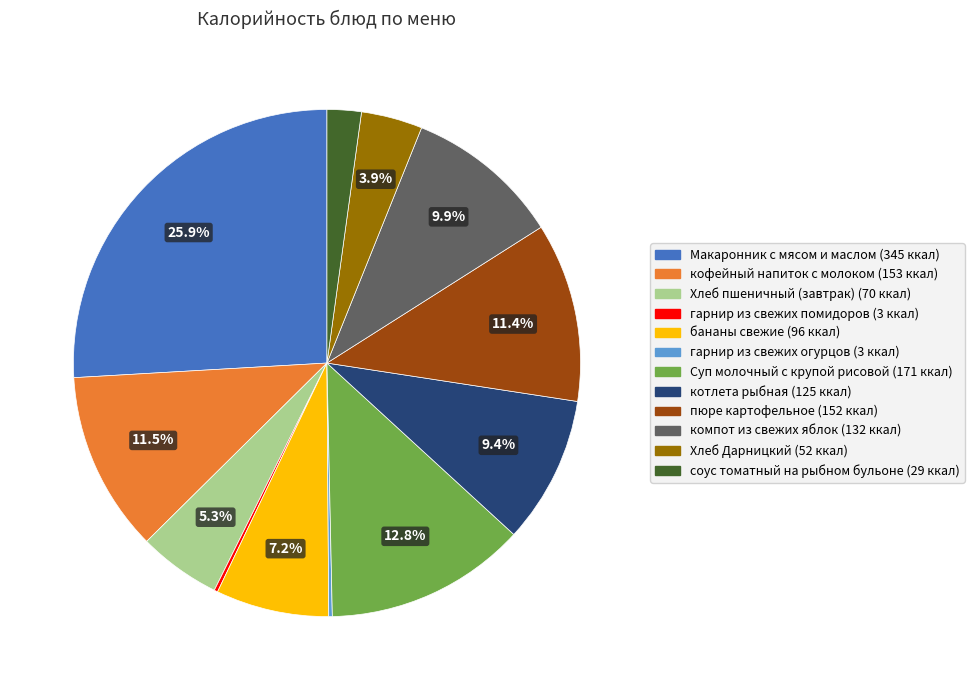

What is the total percentage of Хлеб Дарницкий and бананы свежие?

11.1%